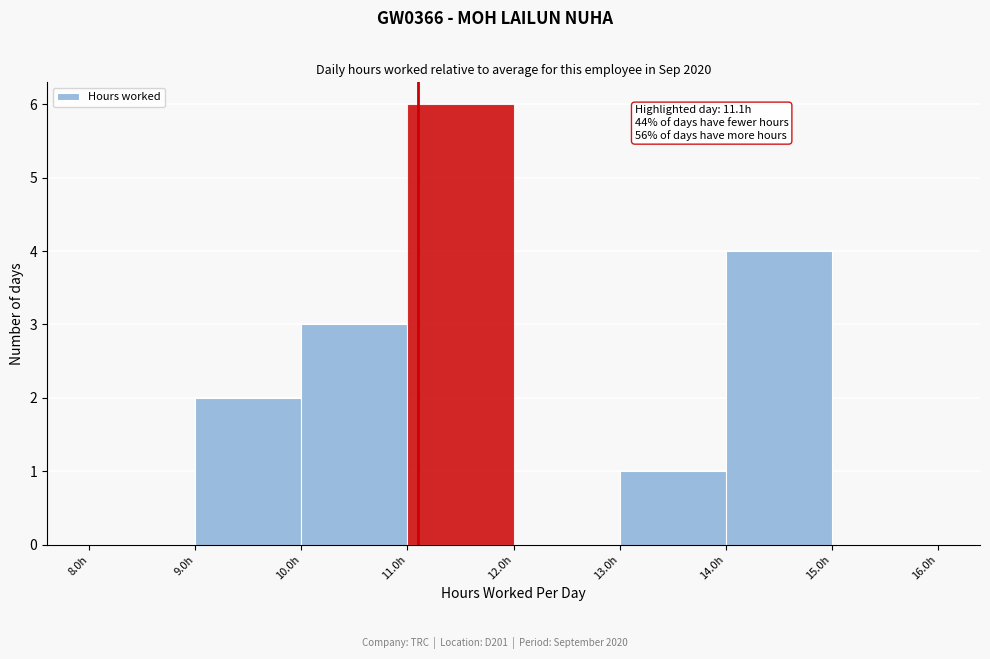

Which range on the x-axis has the tallest bar?

11 to 12